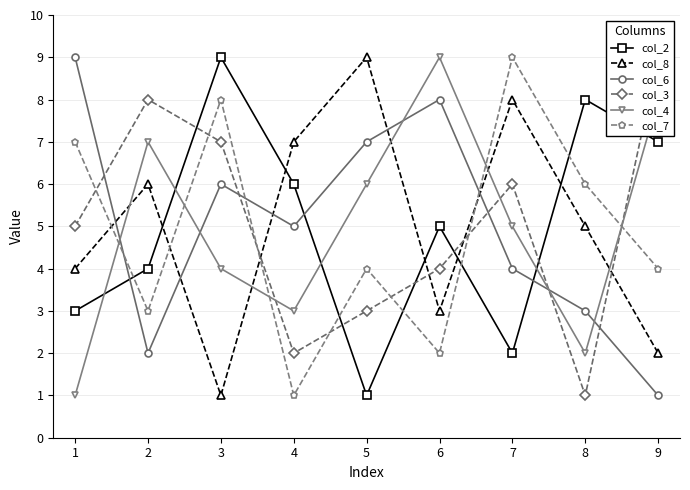

How many col_3 values are between 3 and 7?

5